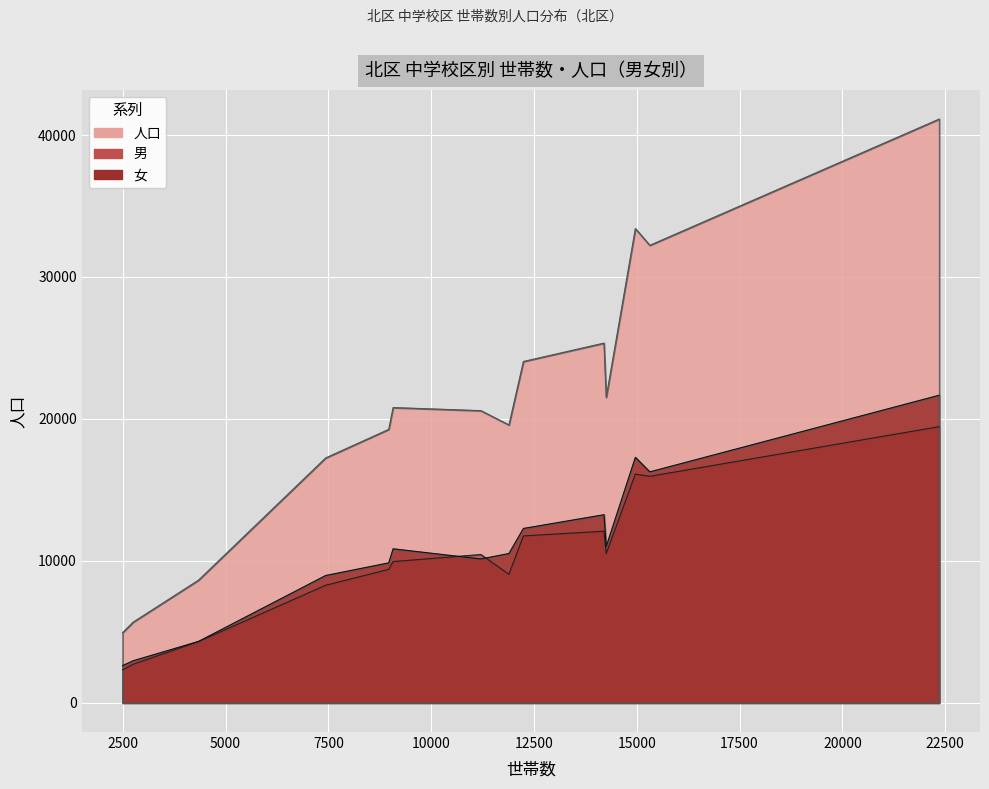

What is the maximum value for 人口?

41122